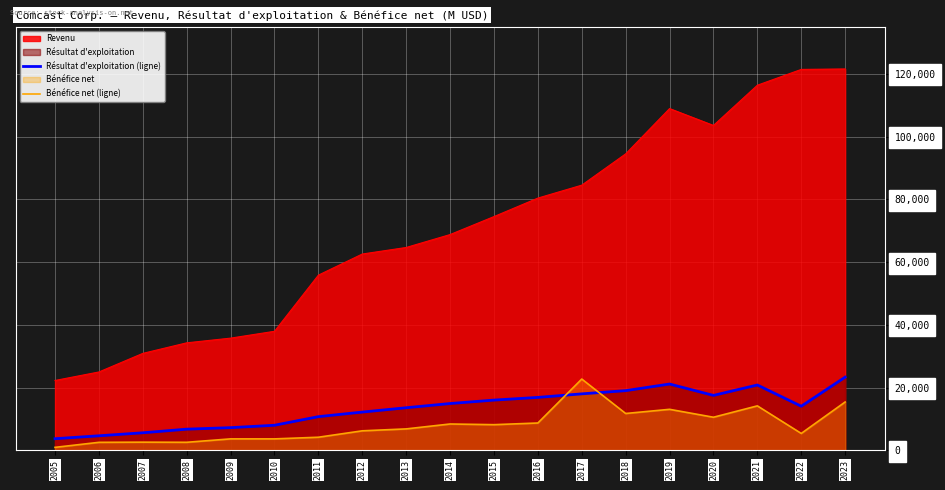

Rank the categories by Résultat d'exploitation (ligne) value from highest to lowest.

2023, 2019, 2021, 2018, 2017, 2020, 2016, 2015, 2014, 2022, 2013, 2012, 2011, 2010, 2009, 2008, 2007, 2006, 2005